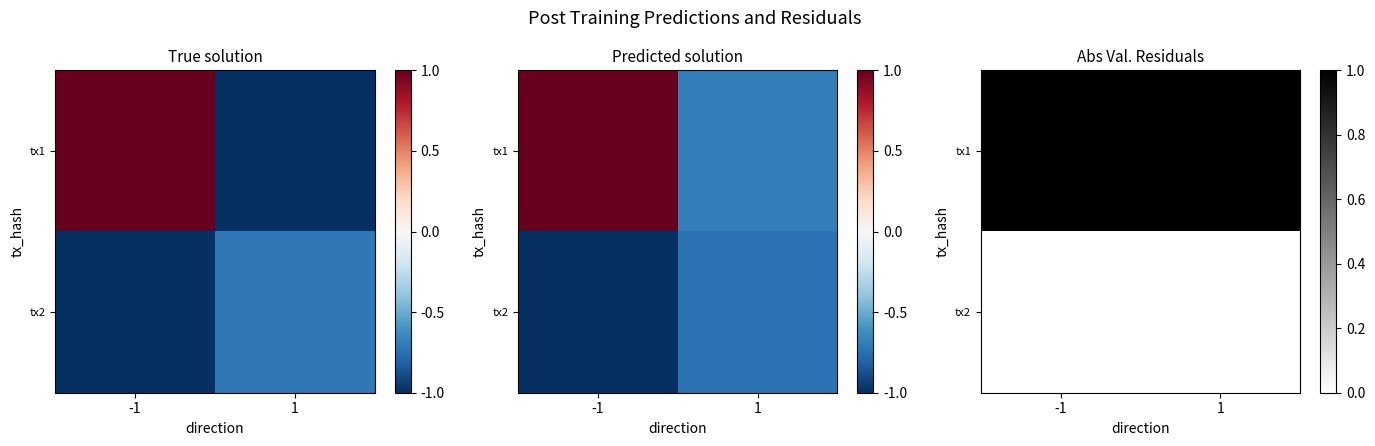

What is the minimum value for tx1?

1.0